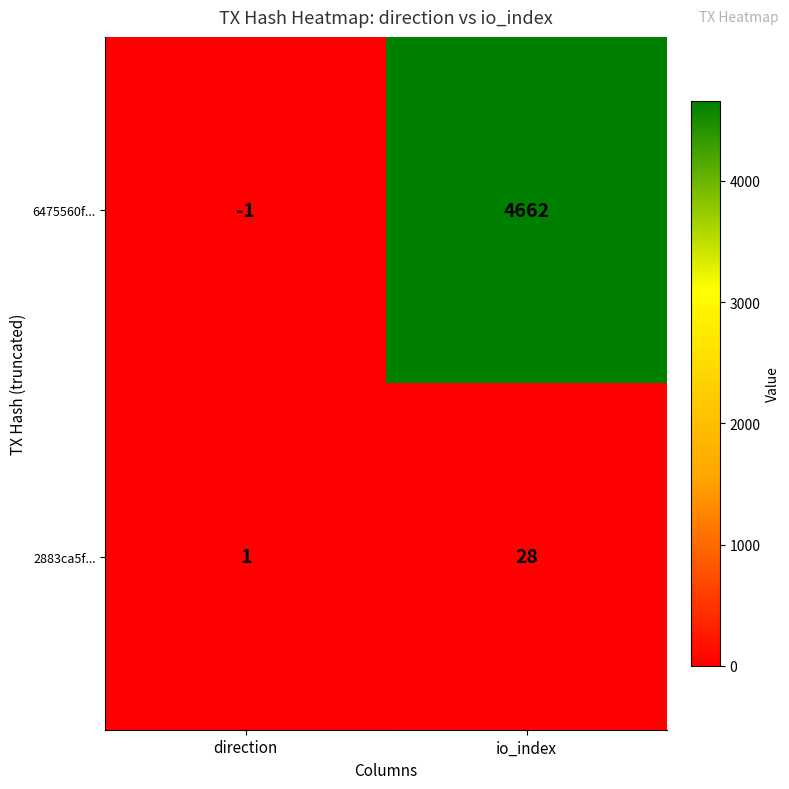

Rank the series by their maximum value, from lowest to highest.

2883ca5f..., 6475560f...